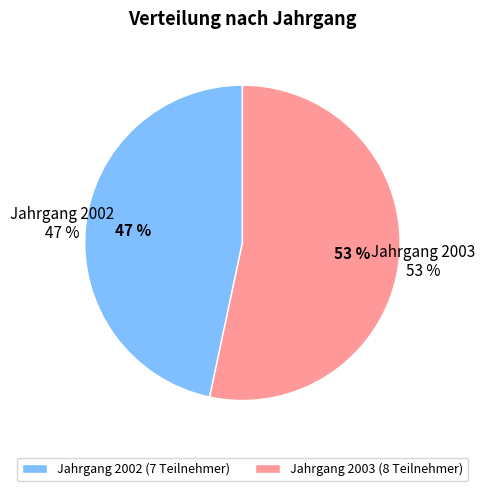

What percentage is the 2003 slice, to the nearest percent?

53%